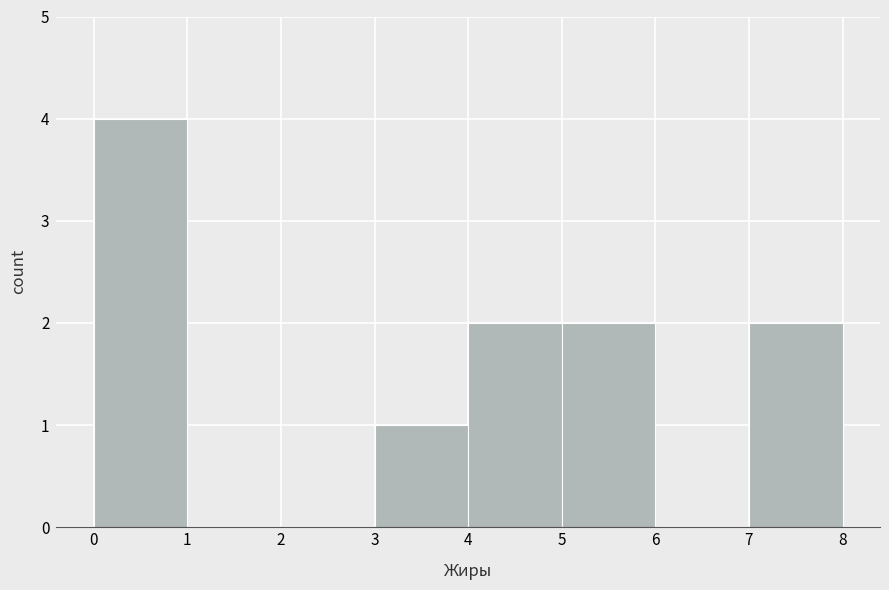

What is the height of the bar covering 3 to 4 on the x-axis? The values are not printed on the chart, so give them approximately, as read against the axis.

1